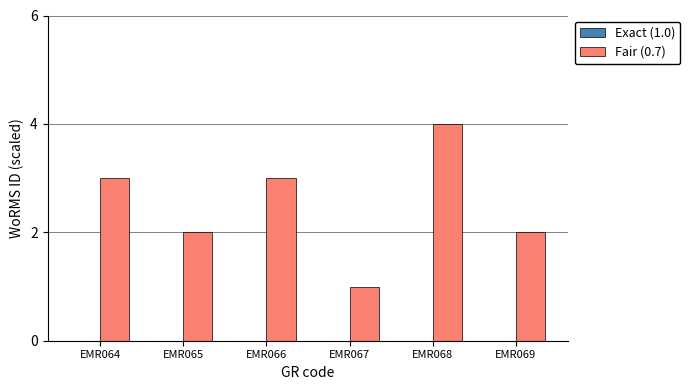

Reading left to right, transcribe all the data shown in this chart.

EMR064=3	EMR065=2	EMR066=3	EMR067=1	EMR068=4	EMR069=2